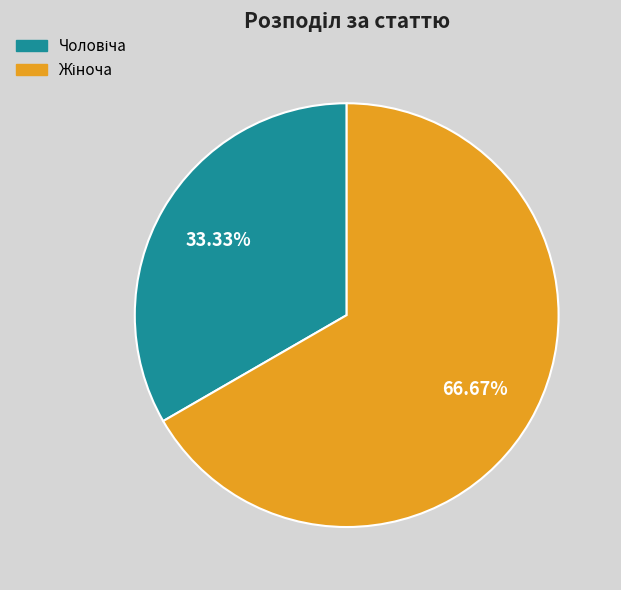

Is there a majority slice in this chart?

Yes